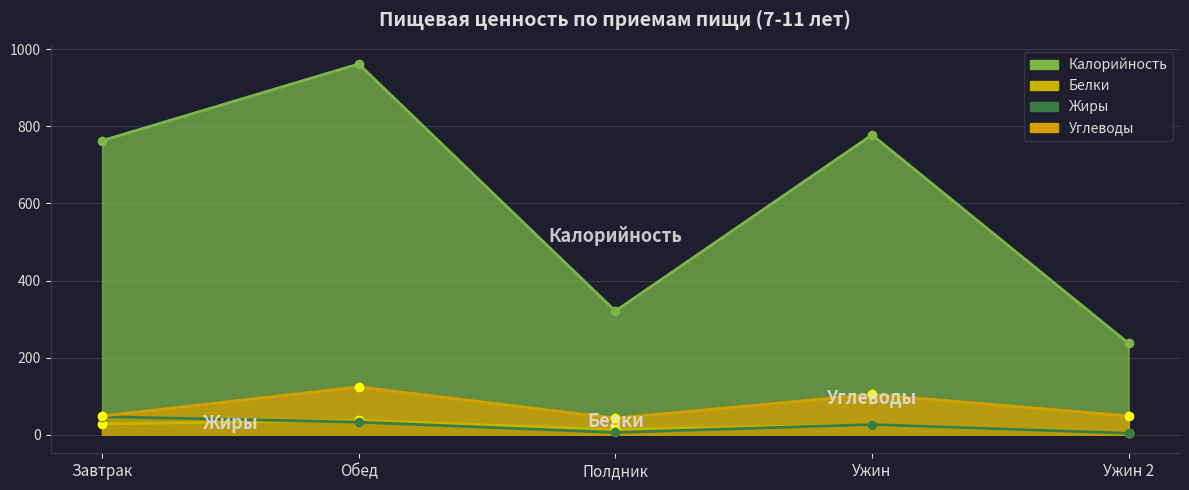

List the series in order of their peak value, lowest first.

Белки, Жиры, Углеводы, Калорийность